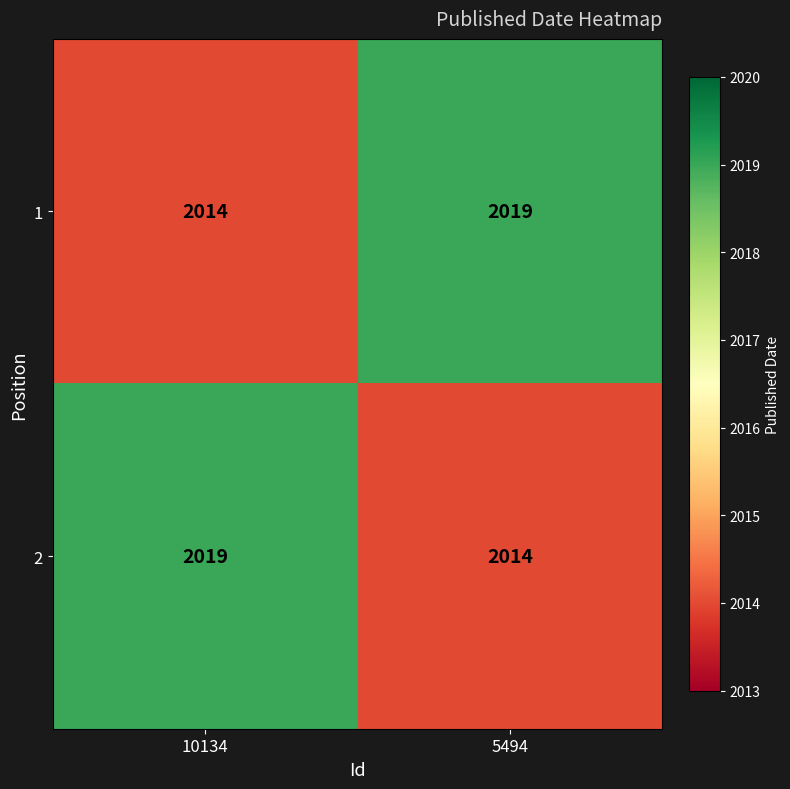

Rank the series at 10134 from lowest to highest value.

1, 2